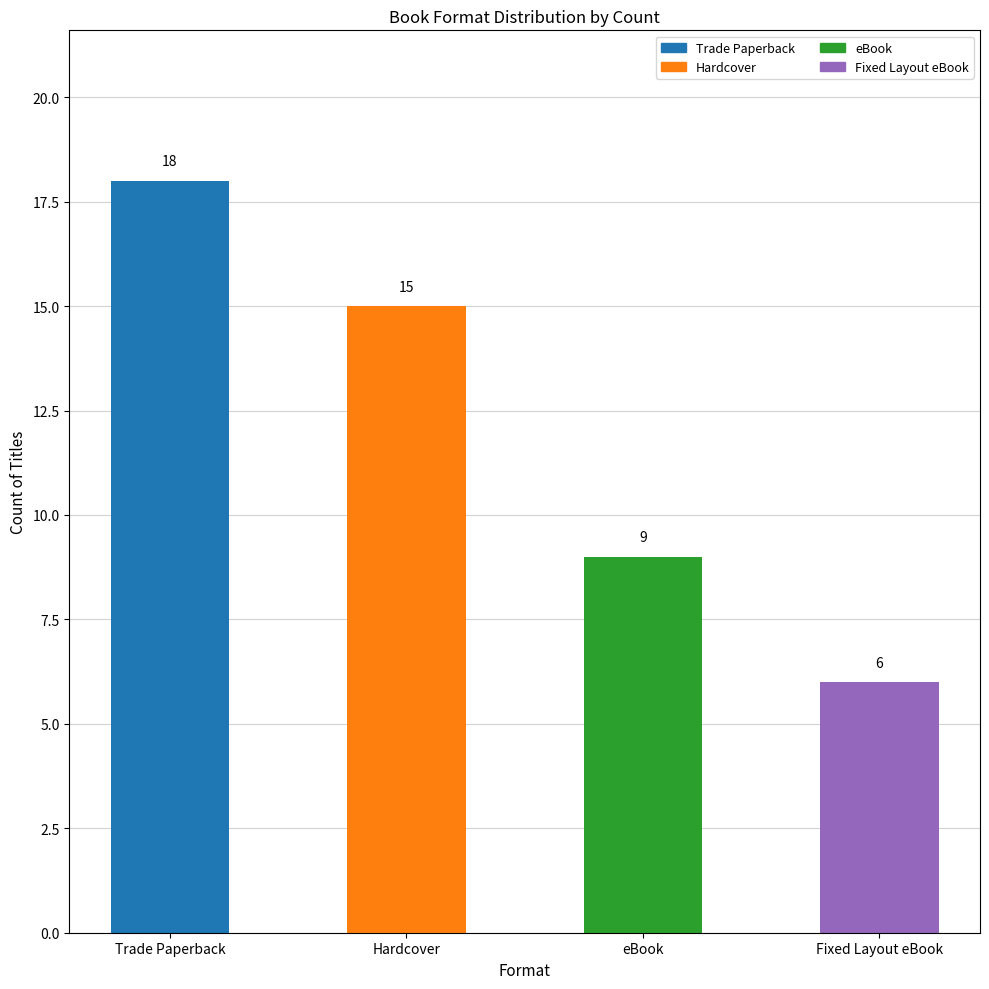

Rank the categories by value from lowest to highest.

Fixed Layout eBook, eBook, Hardcover, Trade Paperback